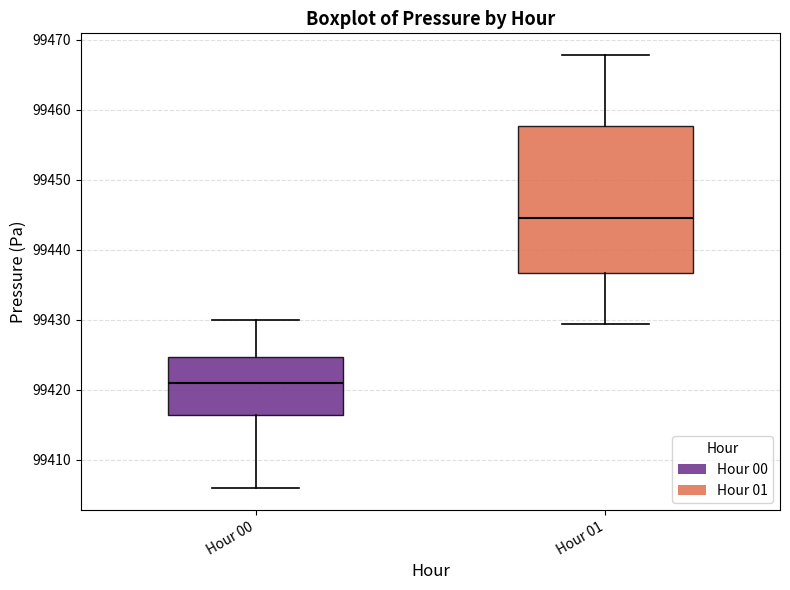

Which box's median line is the lowest?

Hour 00